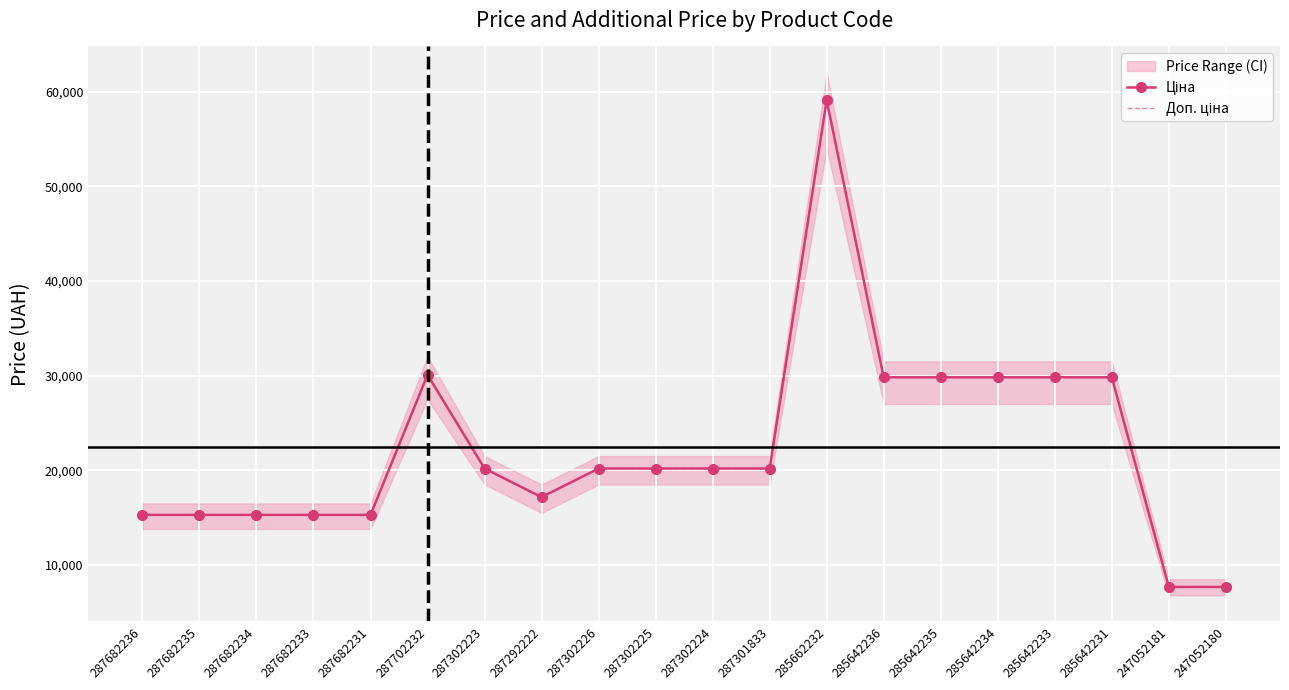

The value of Доп. ціна at 287302225 is 27897.7. True or false?

False